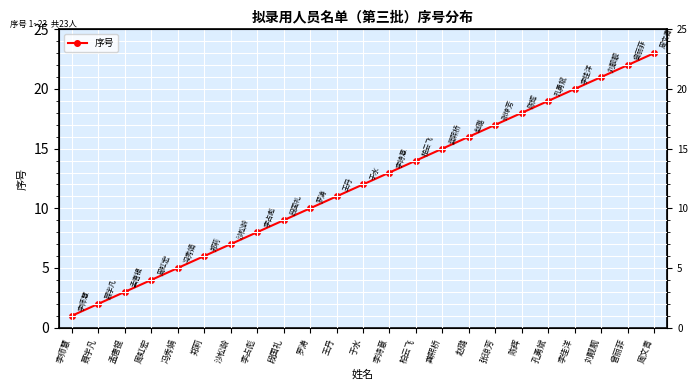

What is the value of the 11th point from the left?

11